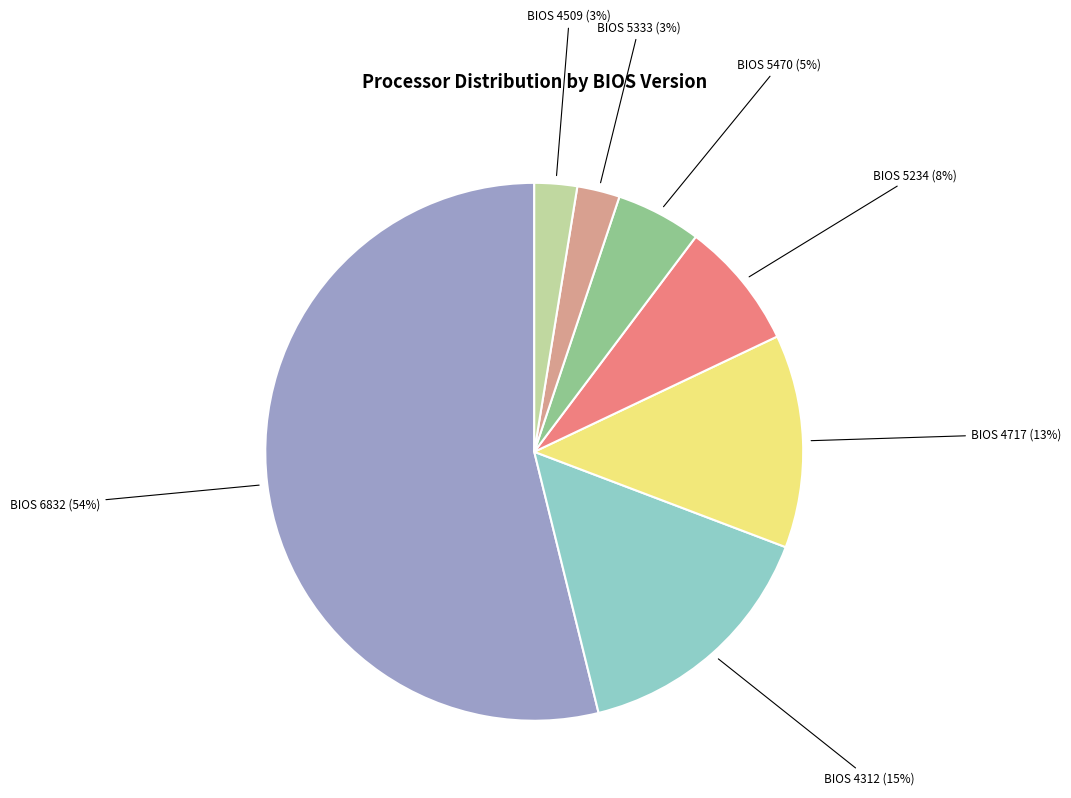

Does any single category account for the majority?

Yes